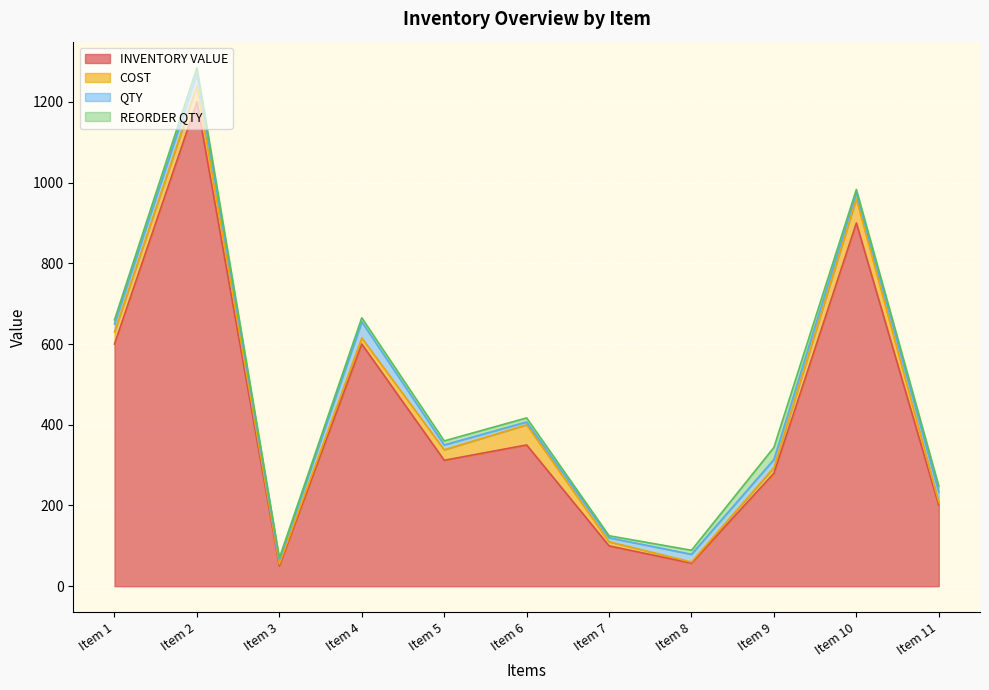

What is the value of the QTY point at the 10th from the left?

15